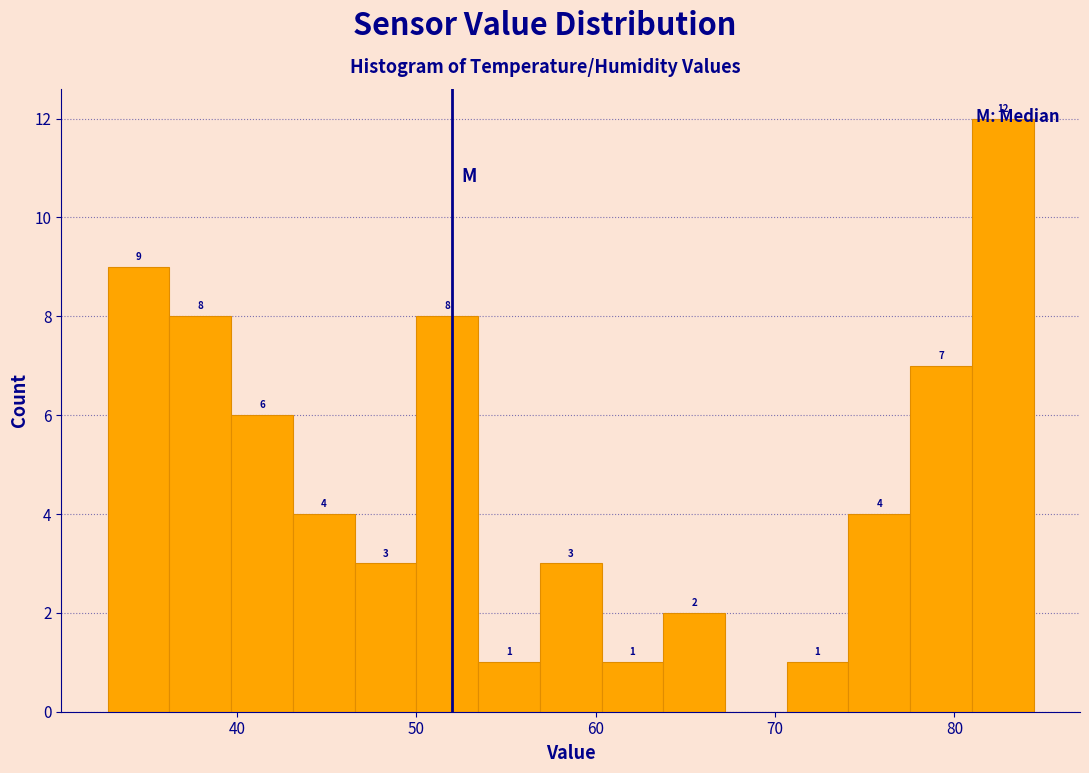

Around what value on the x-axis is the tallest bar? Give the approximate position of its centre, as read against the axis.

83